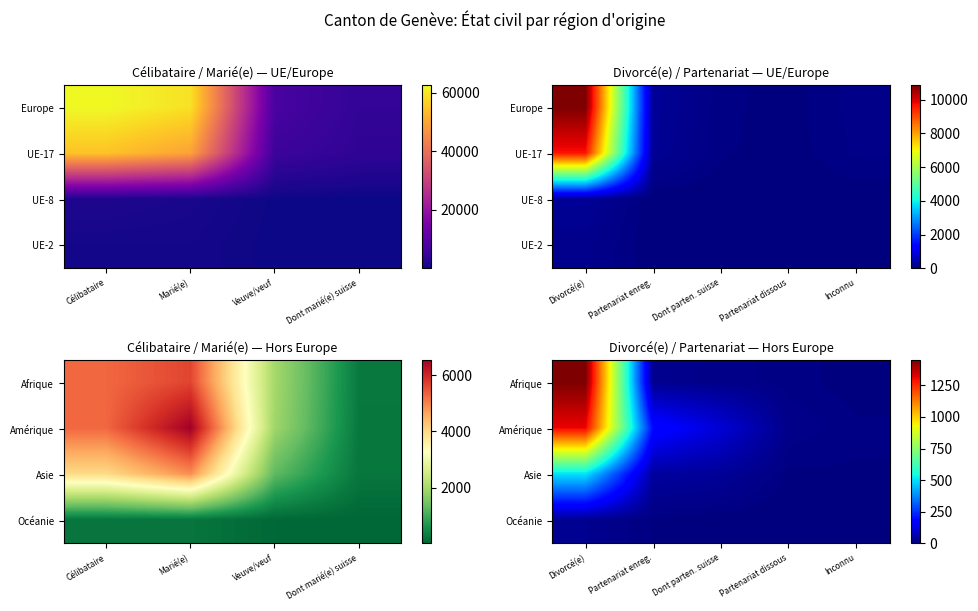

At which category does the chart reach its peak across all series?

Divorcé(e)